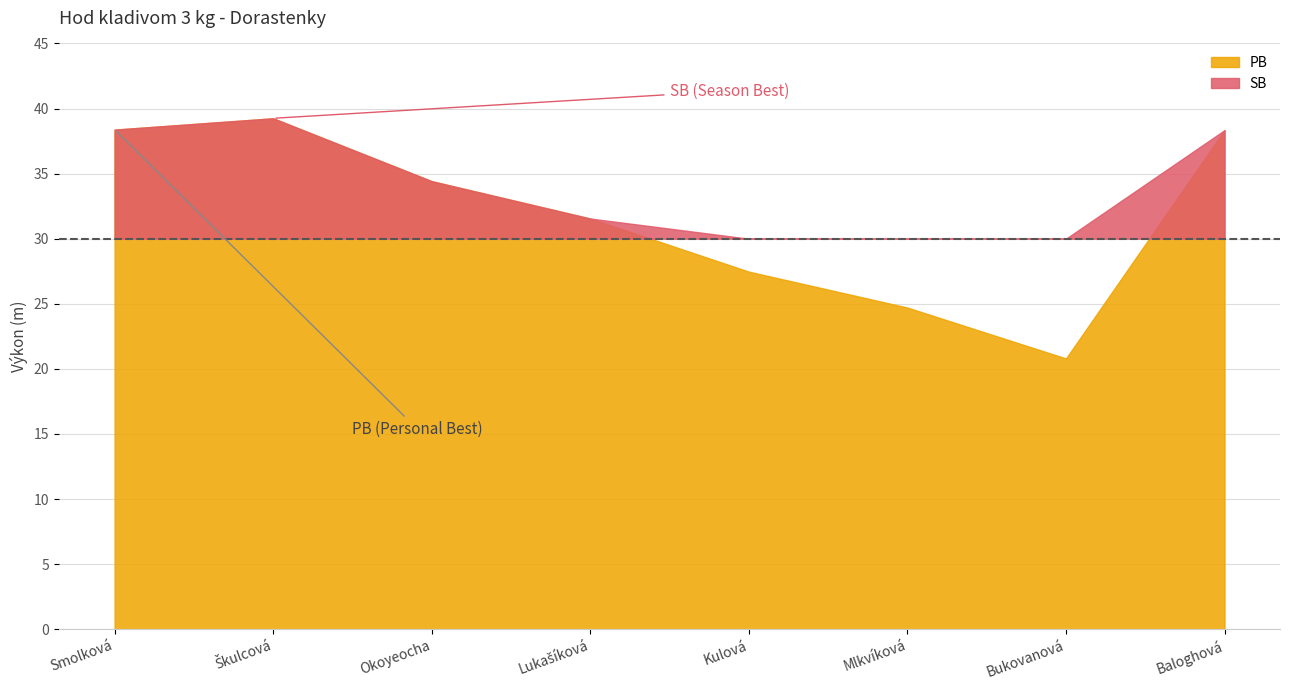

What is the greatest value displayed?

39.2